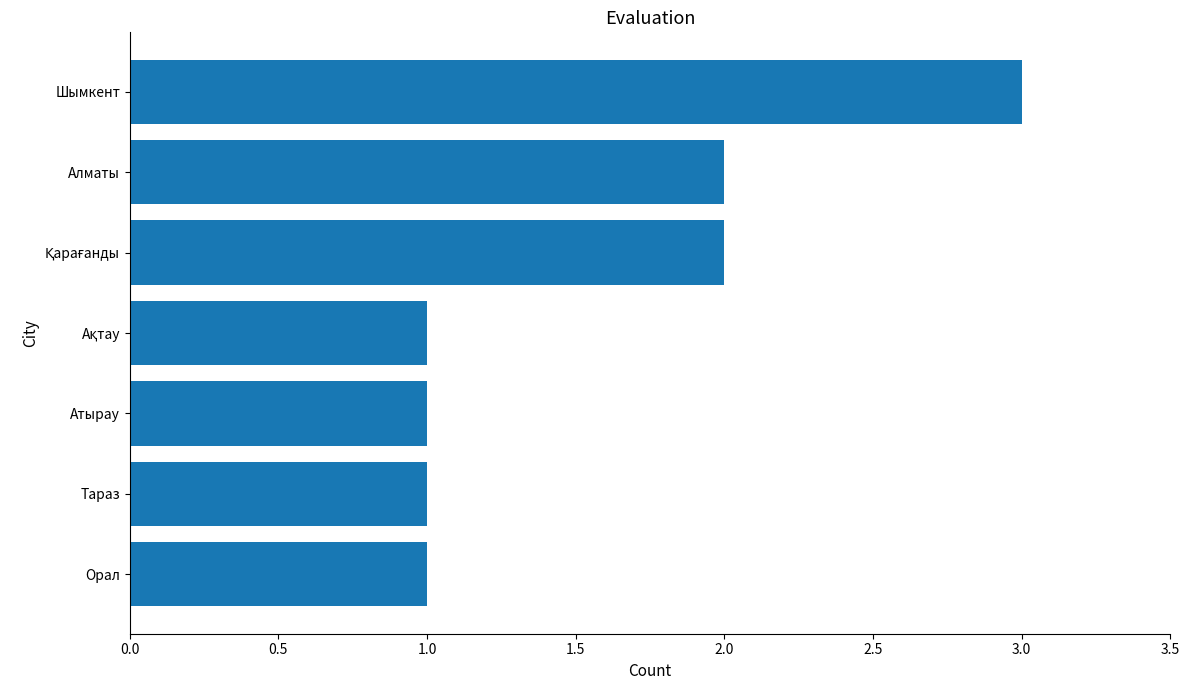

What is the maximum value shown in the chart?

3